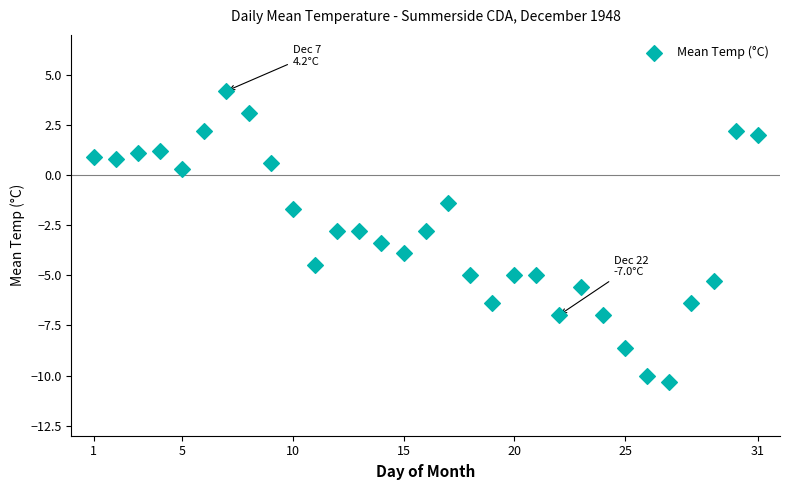

What is the range of Y values (max minus min)?

14.5